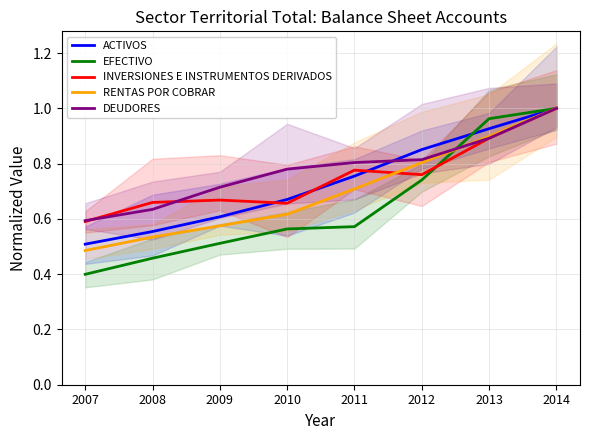

True or false: DEUDORES has more than 1 interior local peaks.

False